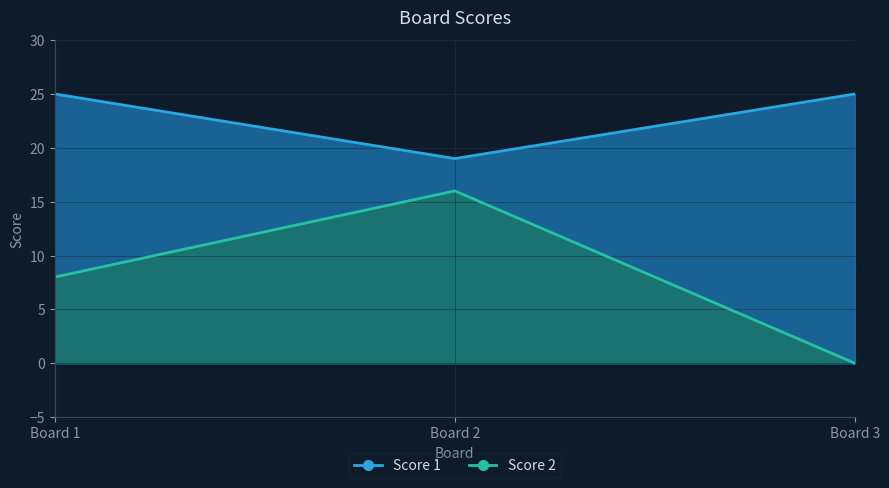

List the series in order of their peak value, highest first.

Score 1, Score 2